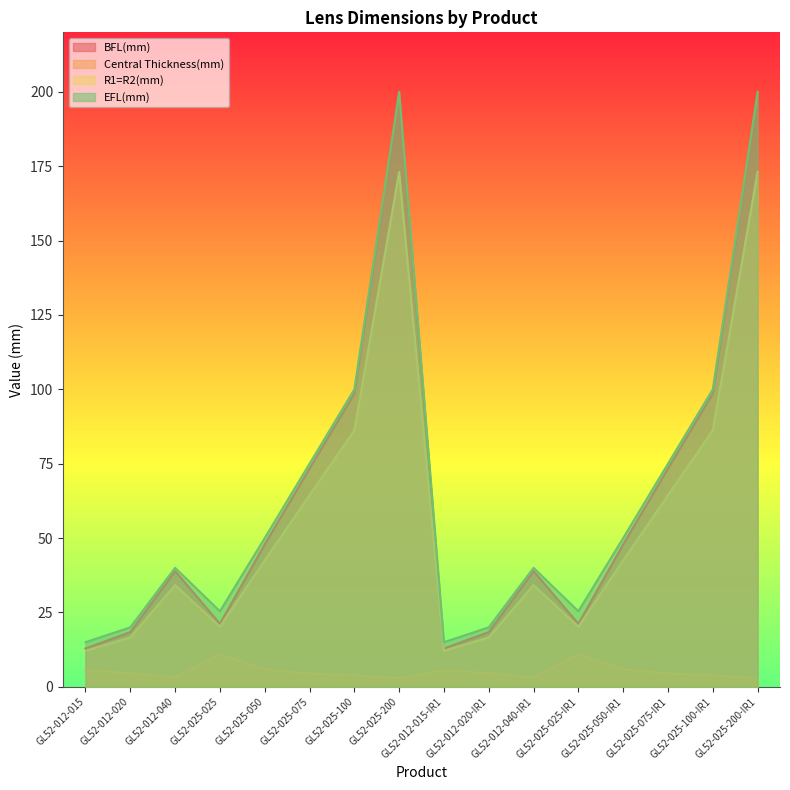

Does the chart have visible grid lines?

No